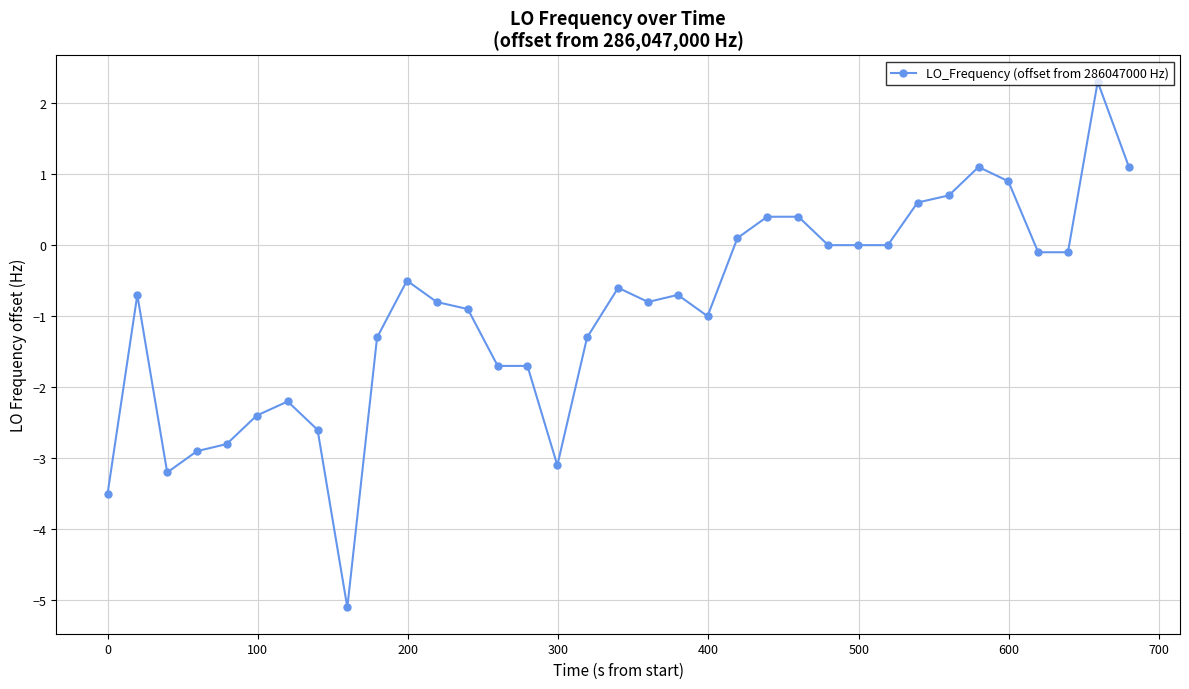

True or false: the data has more than 2 interior local peaks.

True